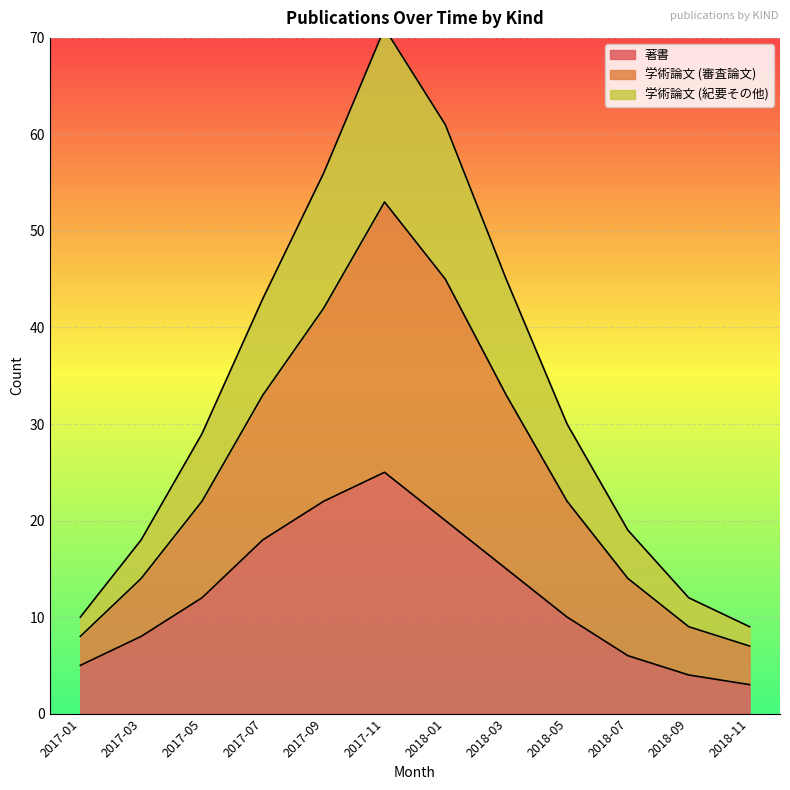

True or false: 学術論文 (審査論文) has more than 2 interior local peaks.

False